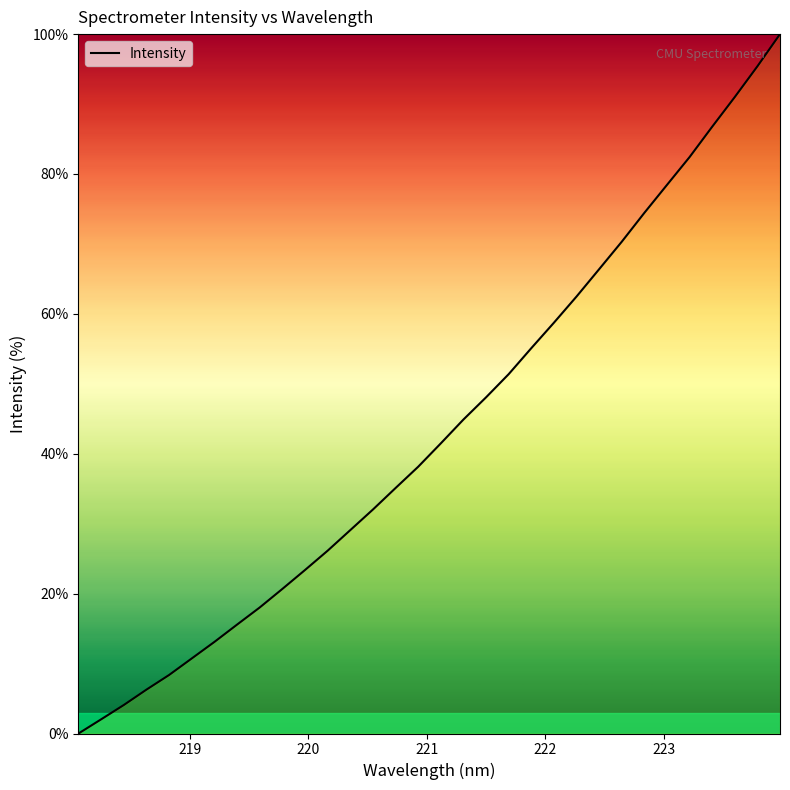

True or false: the data has more than 0 interior local peaks.

False